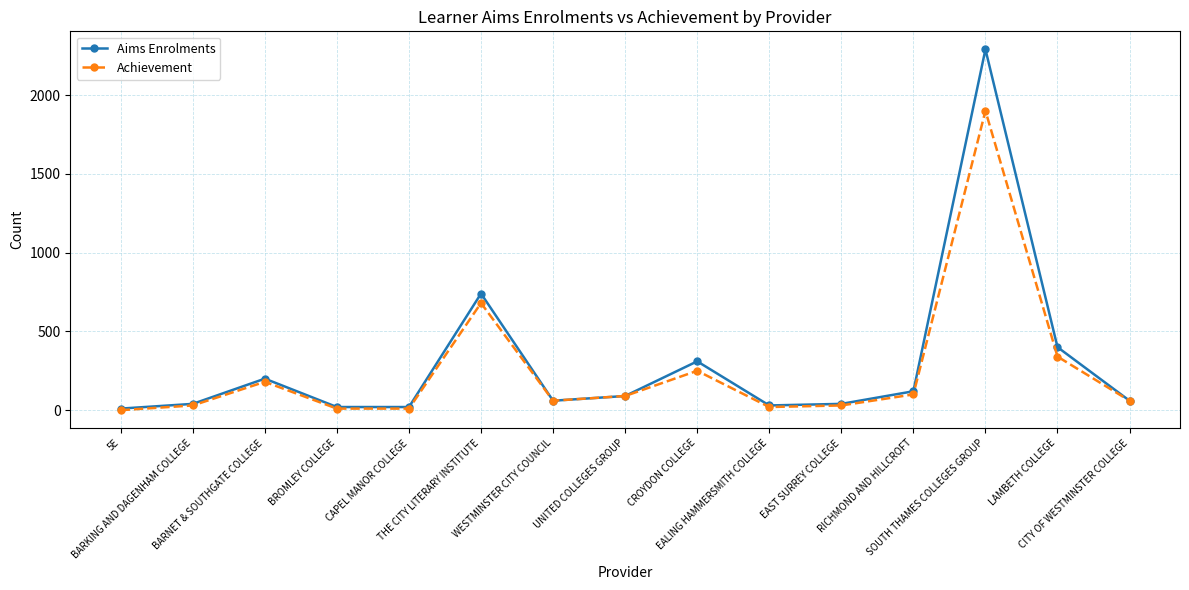

What is the spread (max minus min) of values at THE CITY LITERARY INSTITUTE?

60